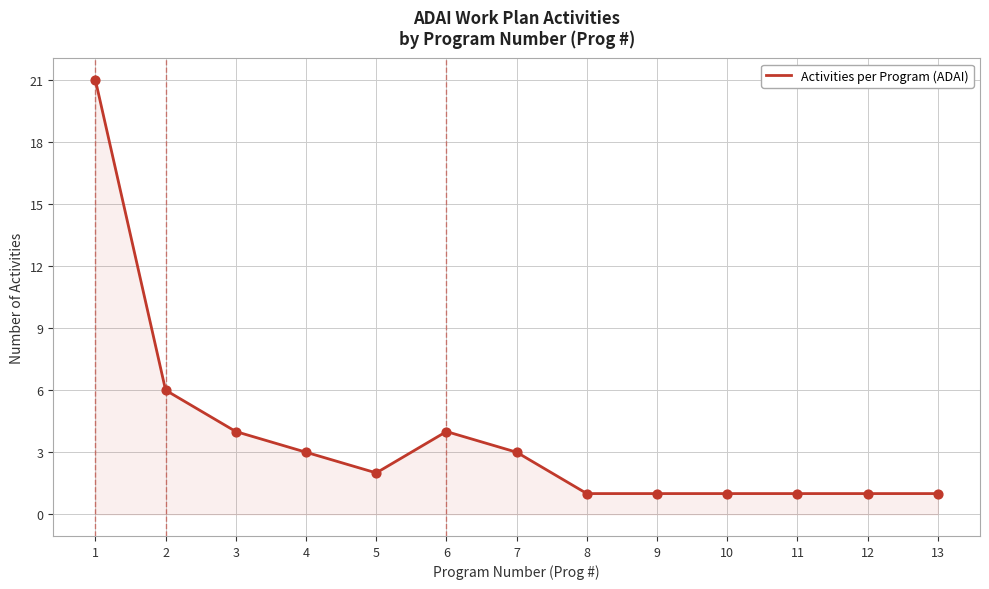

Between 13 and 4, which is larger?

4